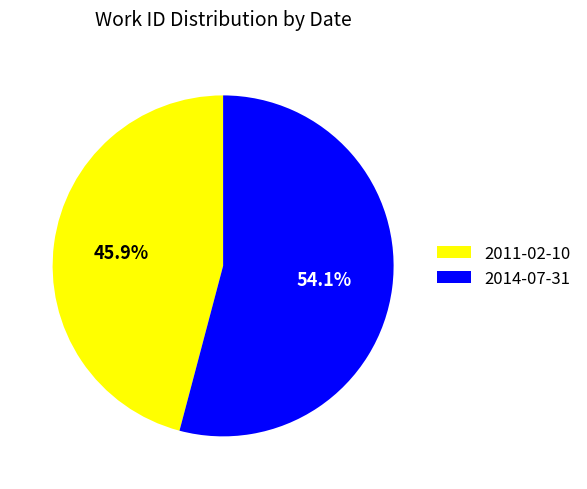

Which has a higher value, 2011-02-10 or 2014-07-31?

2014-07-31